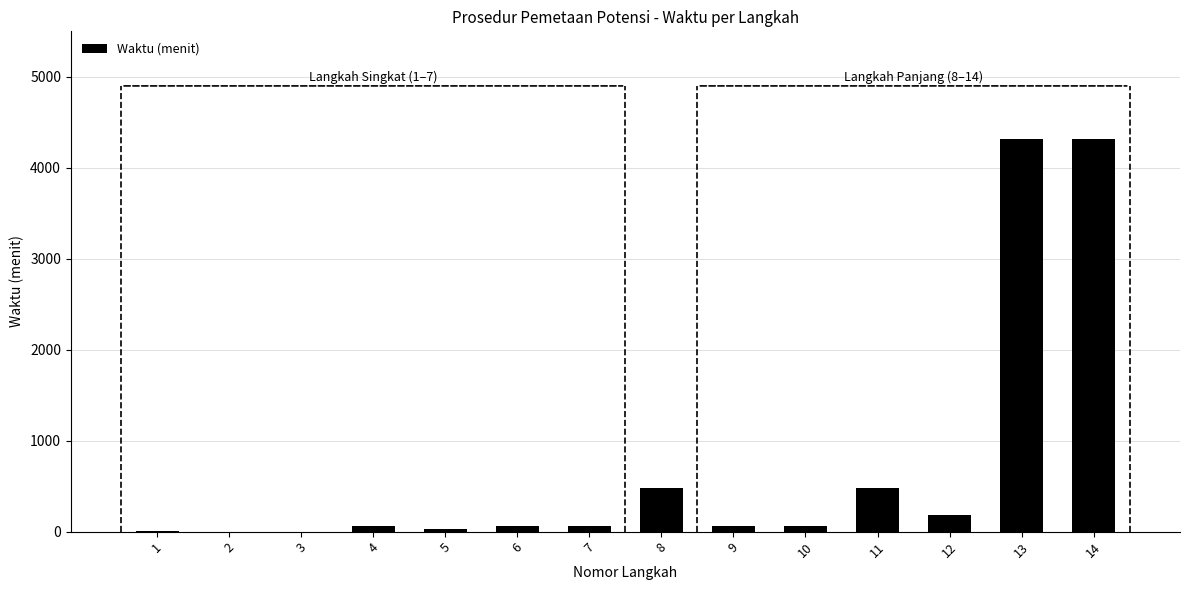

What is the average value?

723